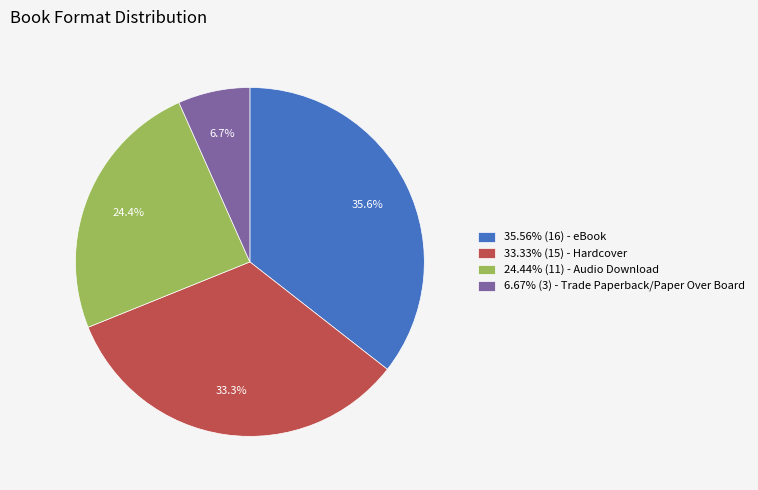

Is there a majority slice in this chart?

No